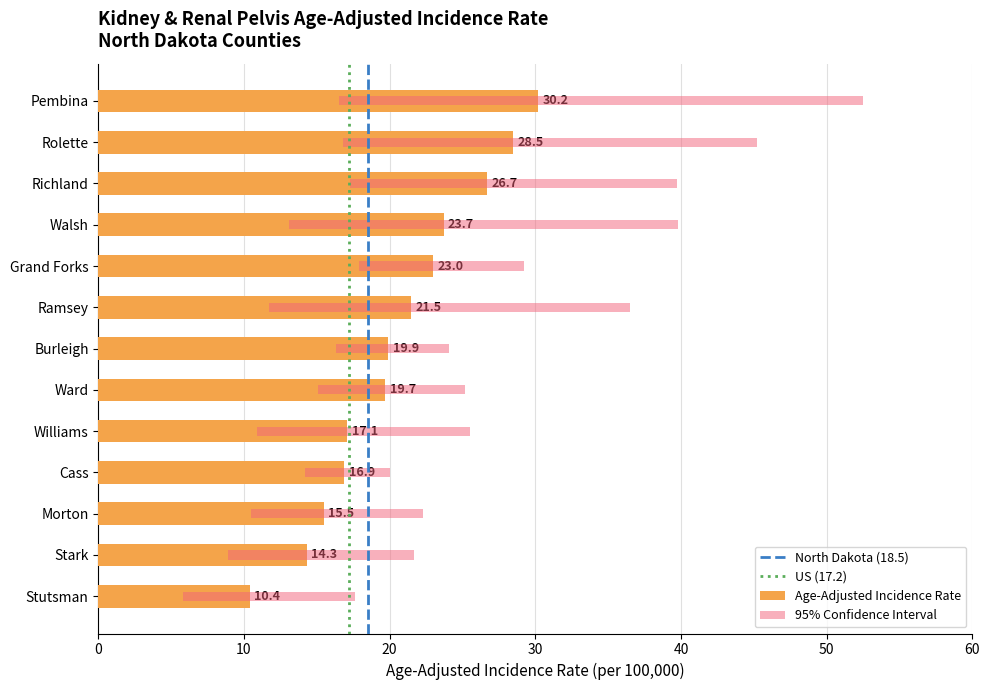

At how many categories does at least one series exceed 30?

5